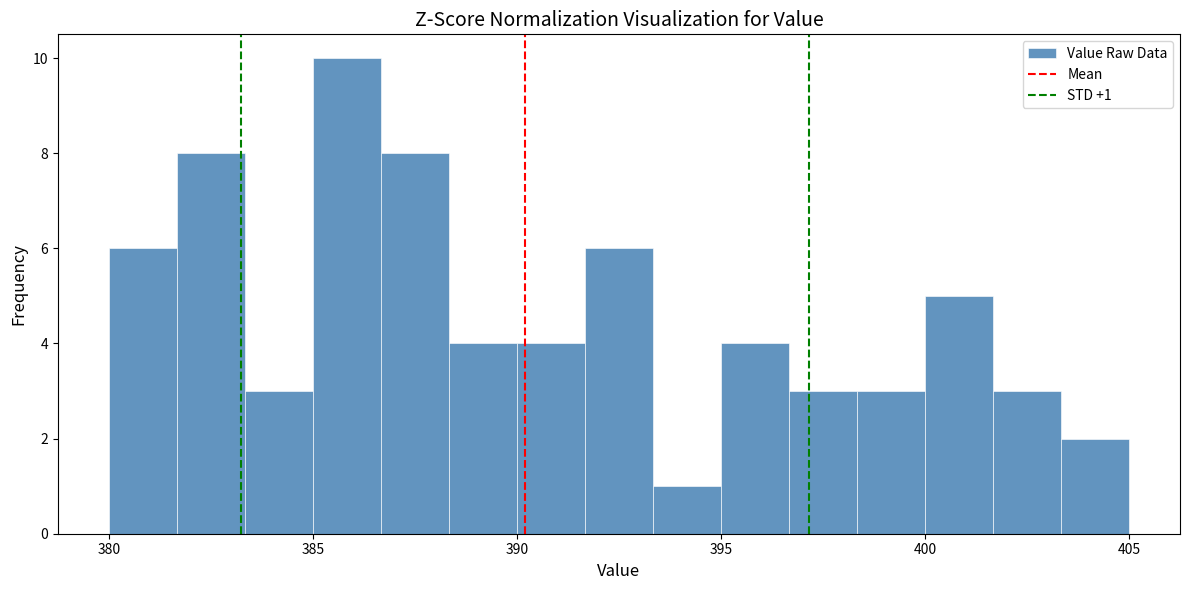

Read against the x-axis, roughly where is the centre of the tallest bar?

386.0